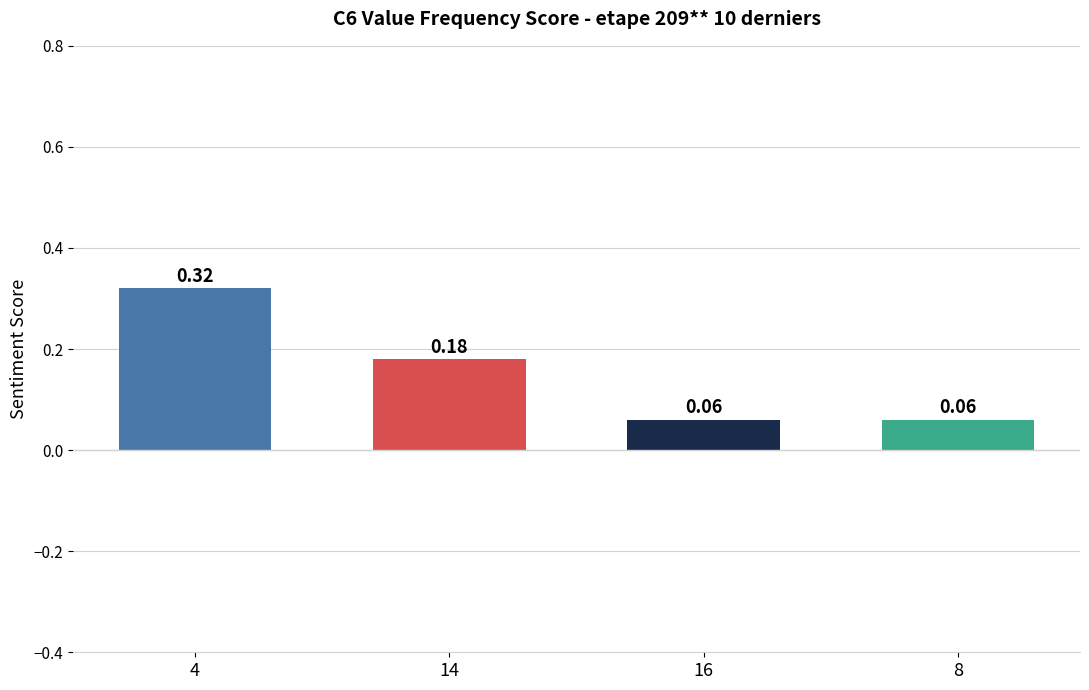

Between 4 and 16, which is larger?

4